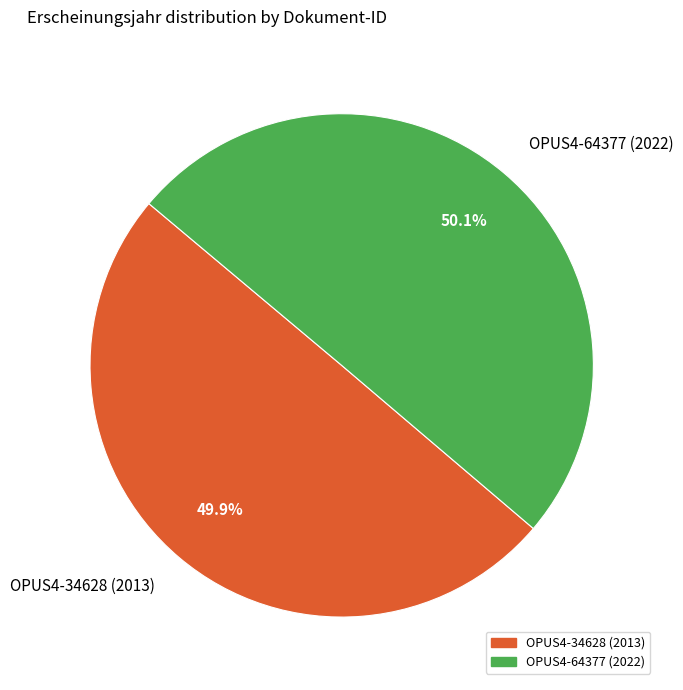

To the nearest percent, what percentage of the pie is OPUS4-64377 (2022)?

50%